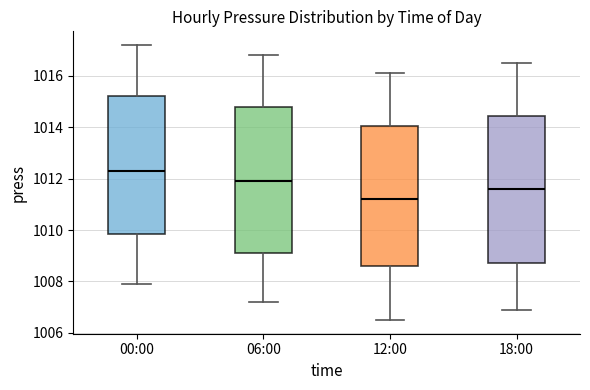

Reading left to right, read every box against the y-axis: the position of its median line, the range the box covers, and the ends of its whiskers. The values are not printed on the chart, so give them approximately, as read against the axis.

00:00: median 1012.4, box 1009.8 to 1015.2, whiskers 1008.0 to 1017.2
06:00: median 1012.0, box 1009.2 to 1014.8, whiskers 1007.2 to 1016.8
12:00: median 1011.2, box 1008.6 to 1014.0, whiskers 1006.6 to 1016.2
18:00: median 1011.6, box 1008.8 to 1014.4, whiskers 1007.0 to 1016.6